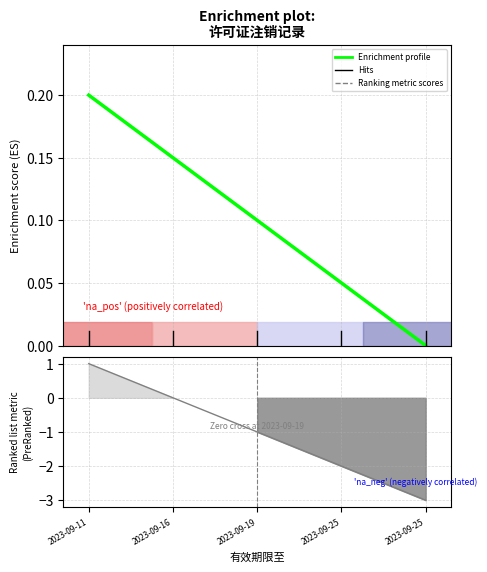

True or false: the data shows 1 at 2023-09-11.

True